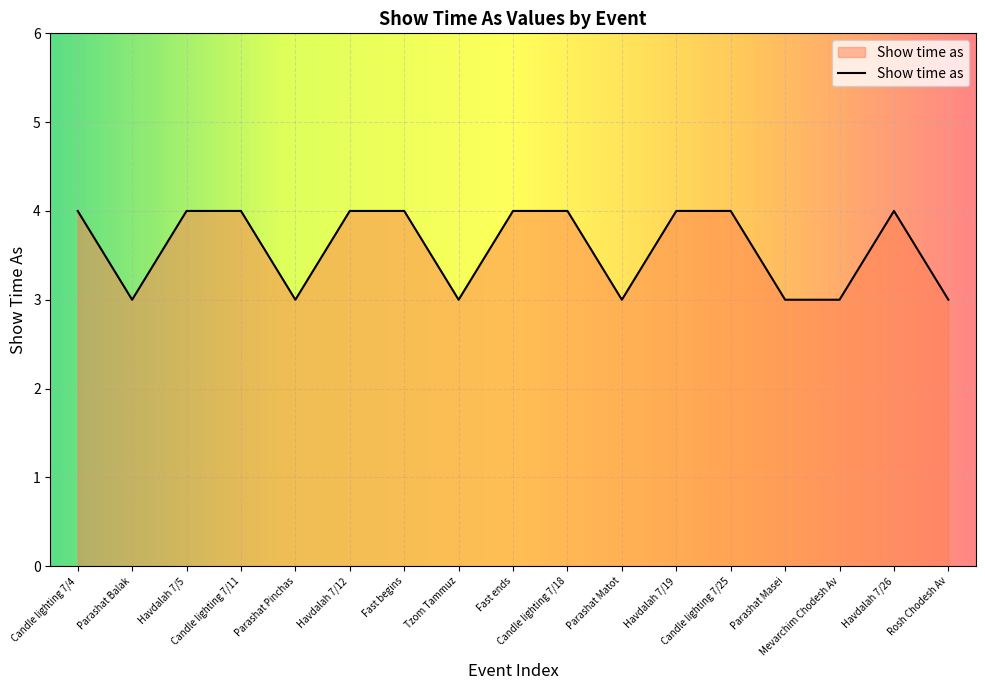

What is the minimum value shown in the chart?

3